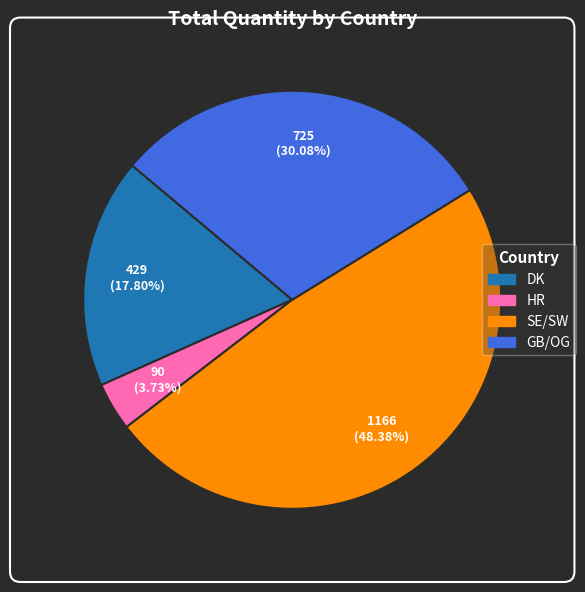

Approximately how many times larger is the value at DK compared to HR?

4.8